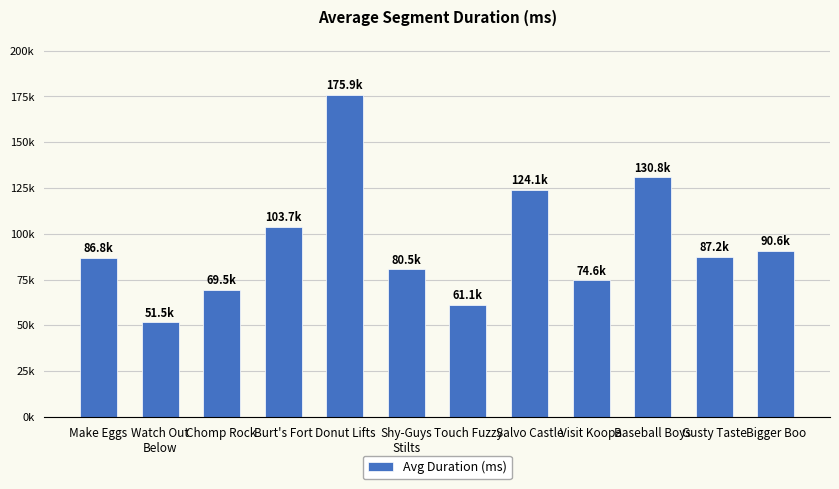

Are the bars horizontal?

No